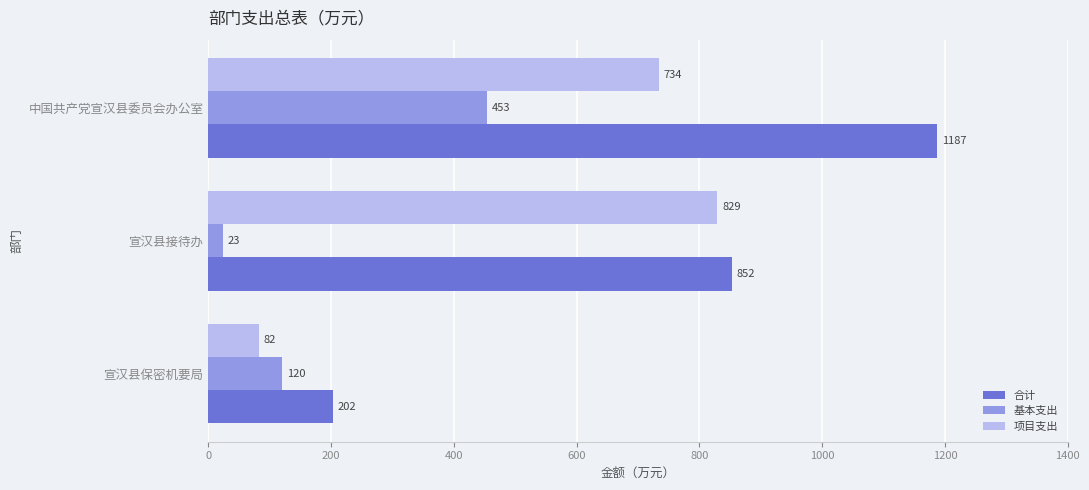

How many distinct data groups are displayed?

3